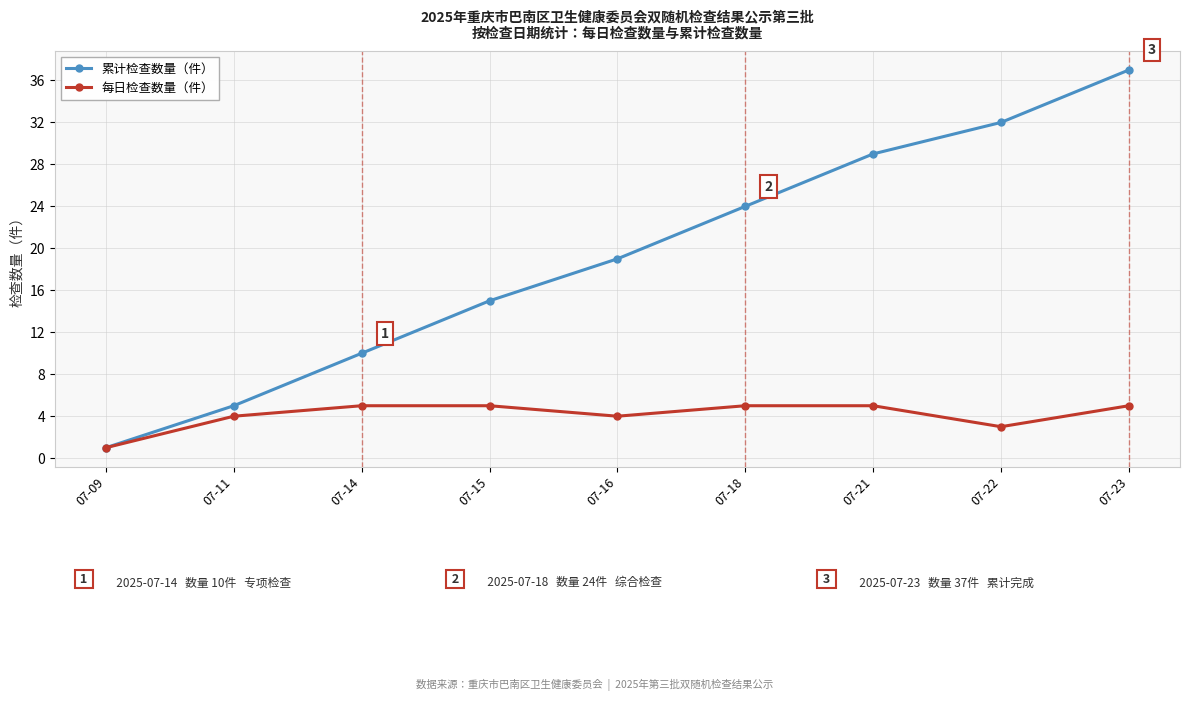

Reading left to right, extract all data points from this chart.

累计检查数量（件）: 1	5	10	15	19	24	29	32	37
每日检查数量（件）: 1	4	5	5	4	5	5	3	5